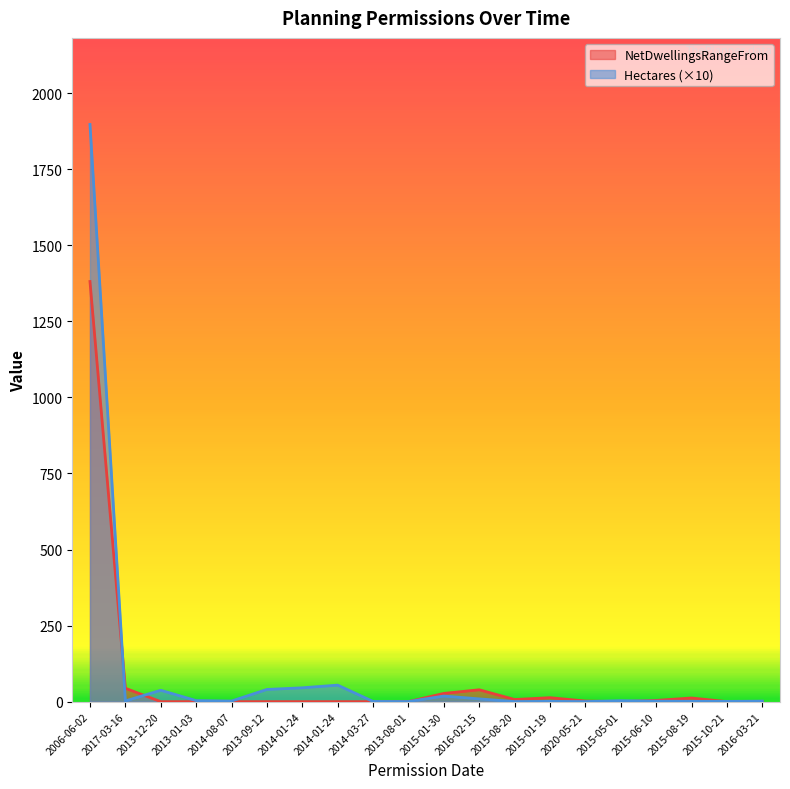

At which category is the sum across all series the highest?

2006-06-02